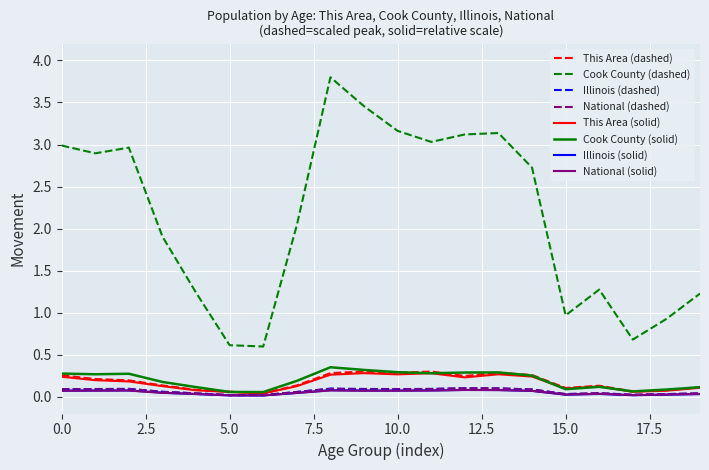

What are all the series names shown in the legend?

This Area (dashed), Cook County (dashed), Illinois (dashed), National (dashed), This Area (solid), Cook County (solid), Illinois (solid), National (solid)